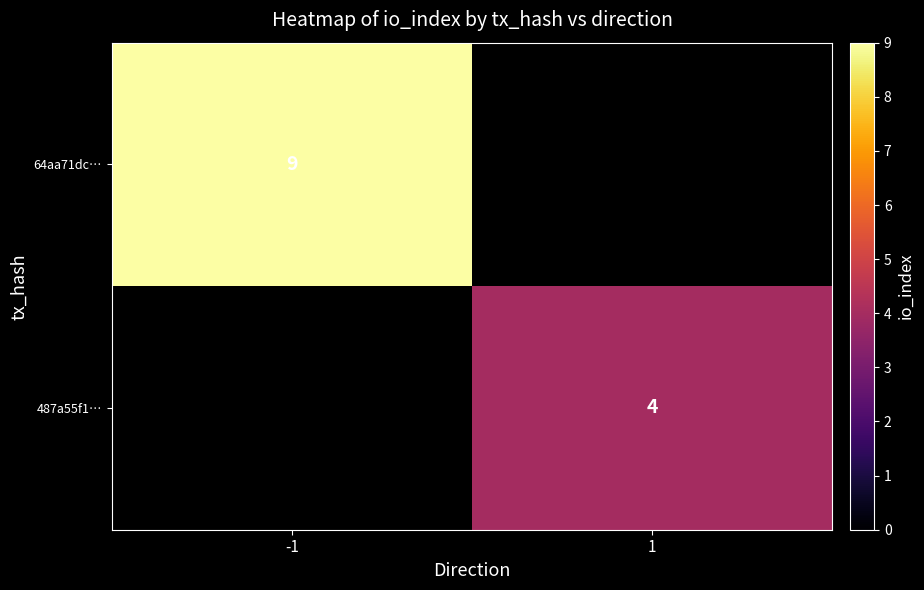

The 64aa71dc… series shows 5 at -1. True or false?

False